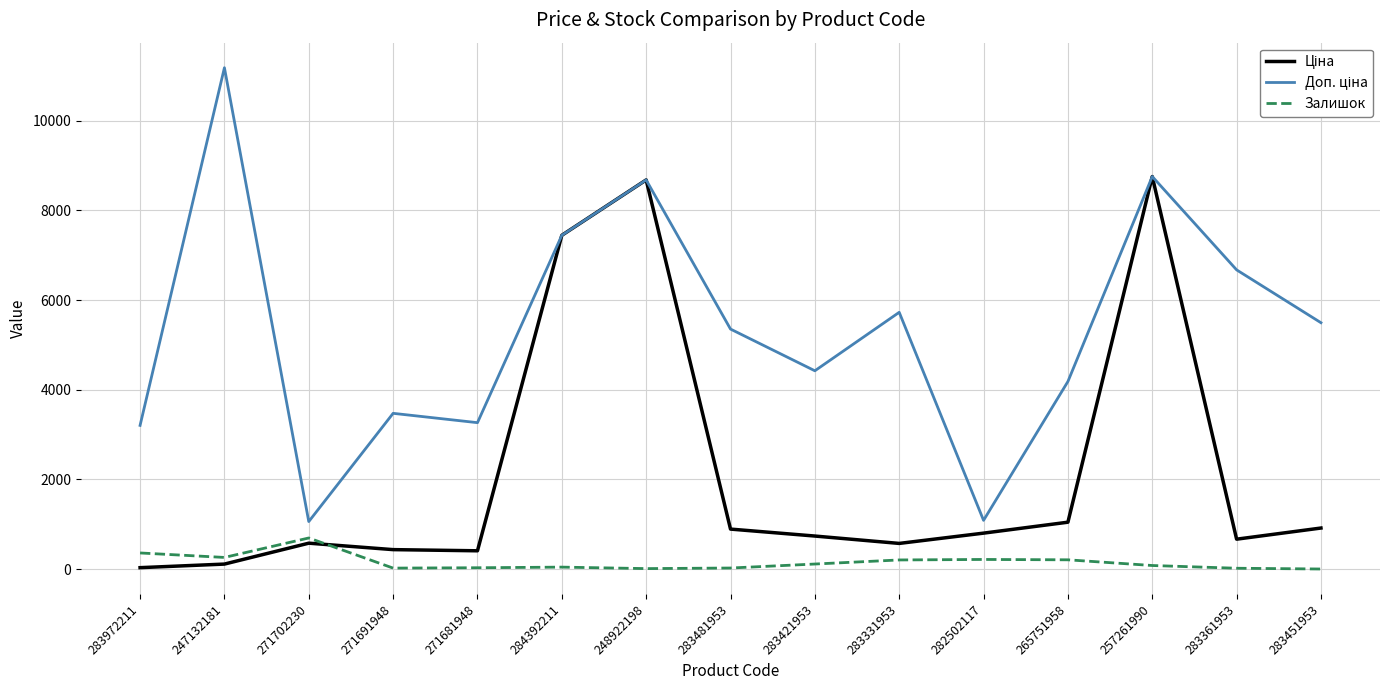

Where does the Залишок series first go above 80?

283972211